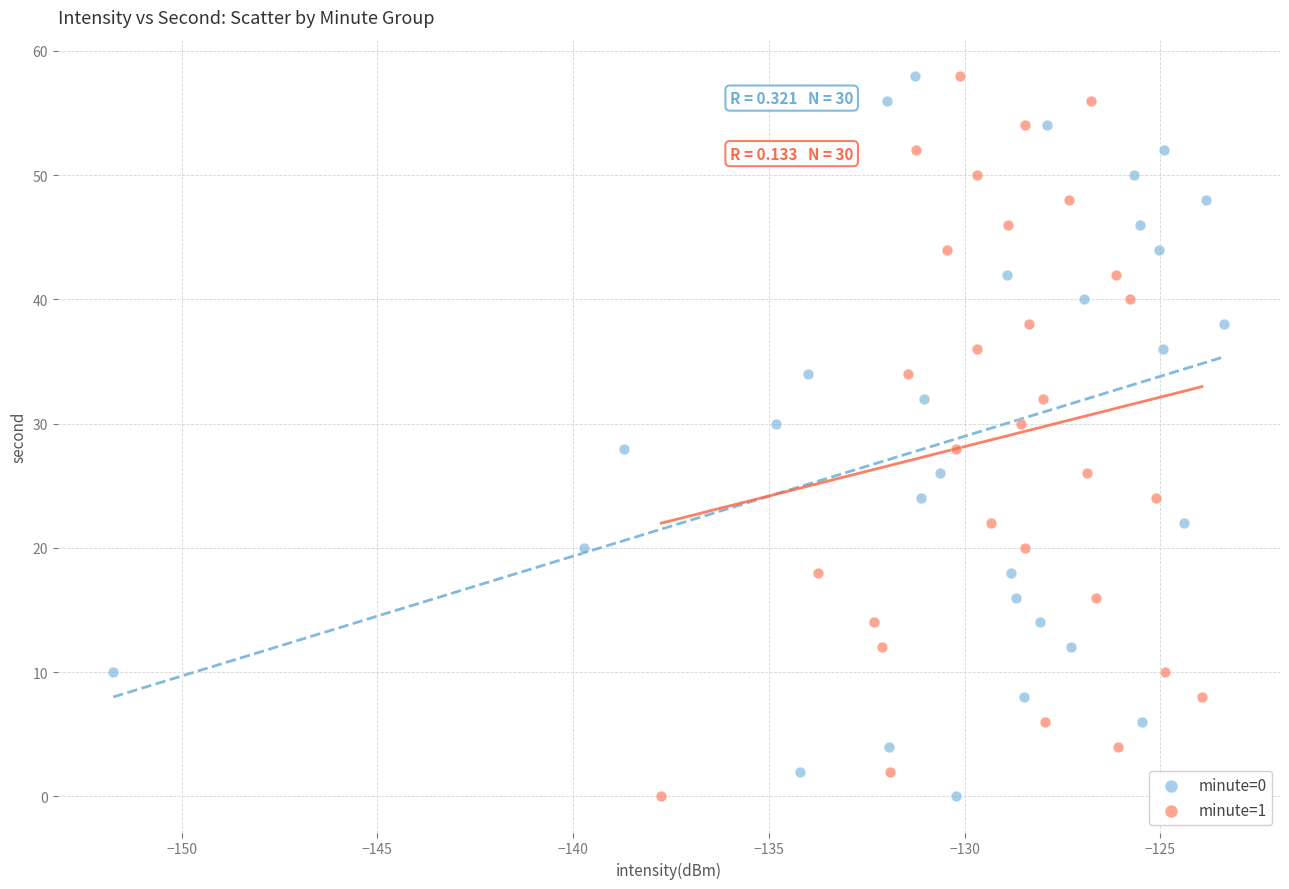

What are all the series names shown in the legend?

minute=0, minute=1